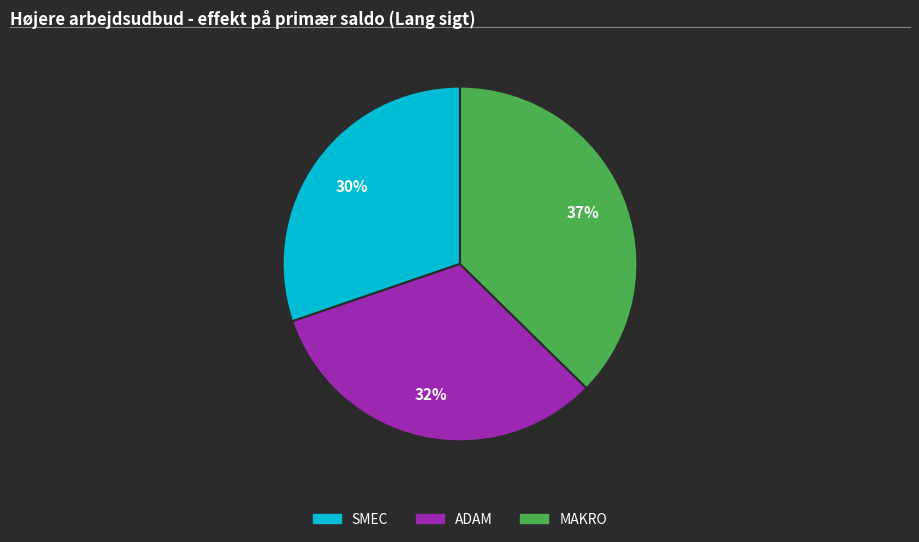

To the nearest percent, what is the average slice percentage?

33%